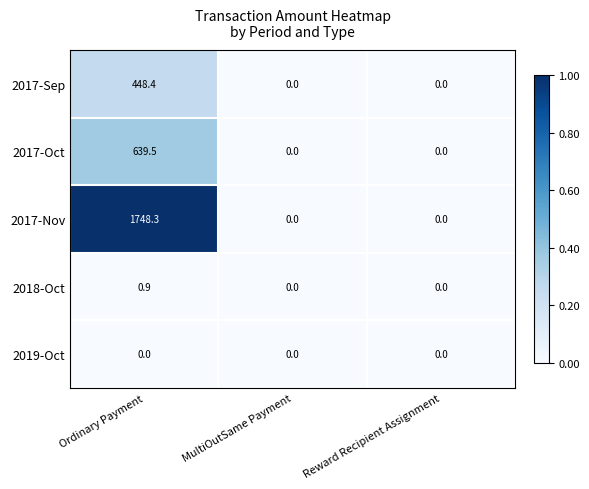

Which series changed the most between Ordinary Payment and MultiOutSame Payment?

2017-Nov